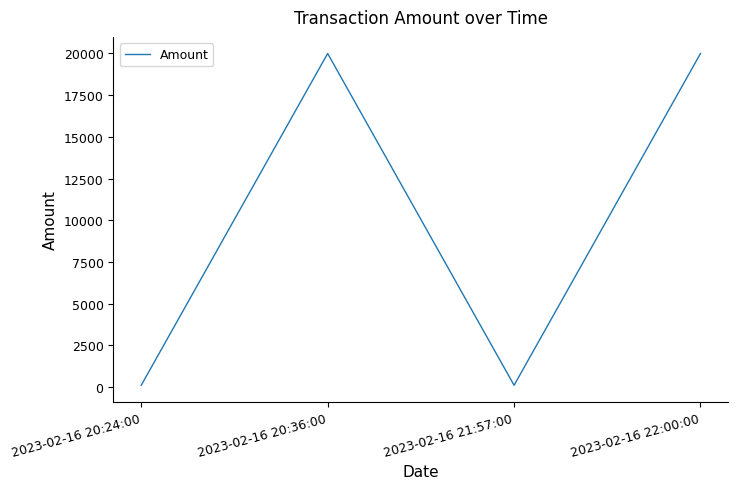

The value at 2023-02-16 20:36:00 is 33665.9. True or false?

False